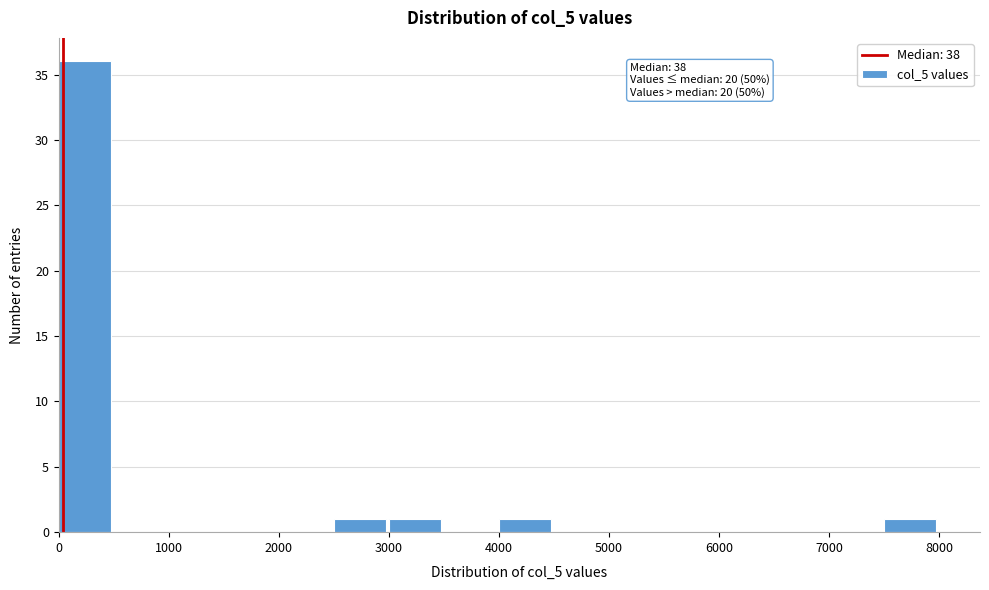

Over which range of the x-axis is the bar tallest?

0 to 500